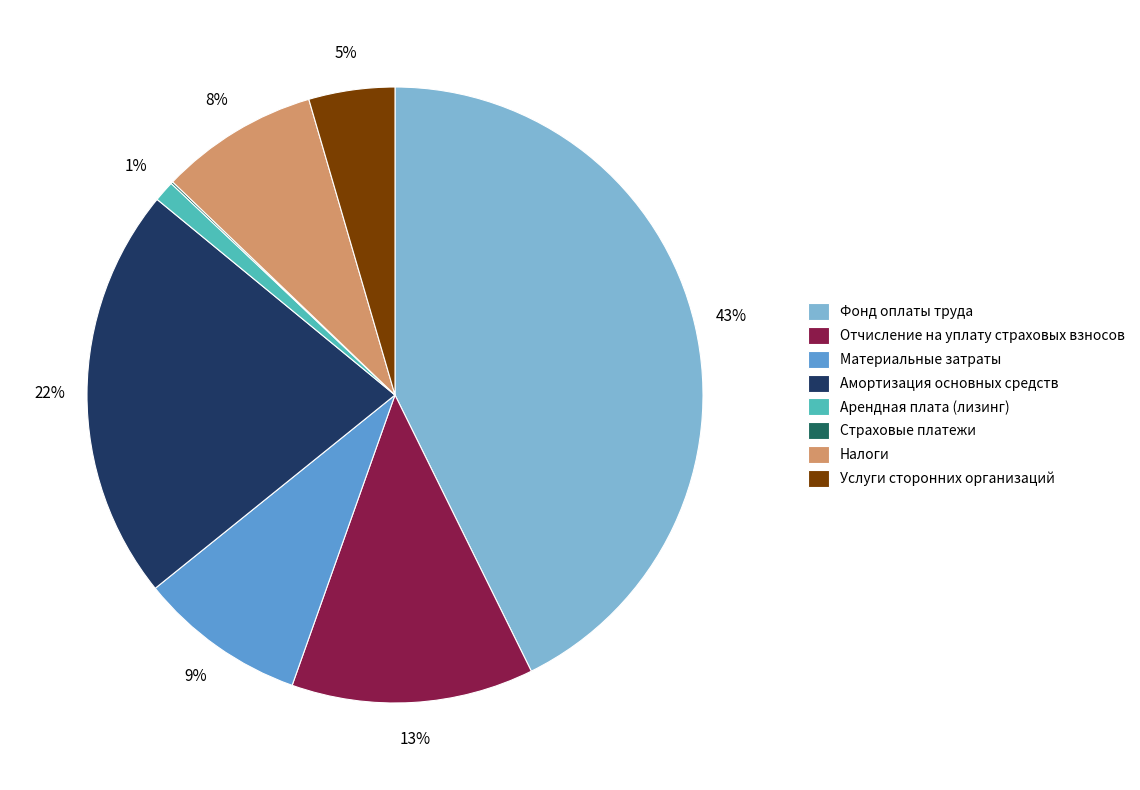

Do Услуги сторонних организаций and Амортизация основных средств together represent more than half of the pie?

No